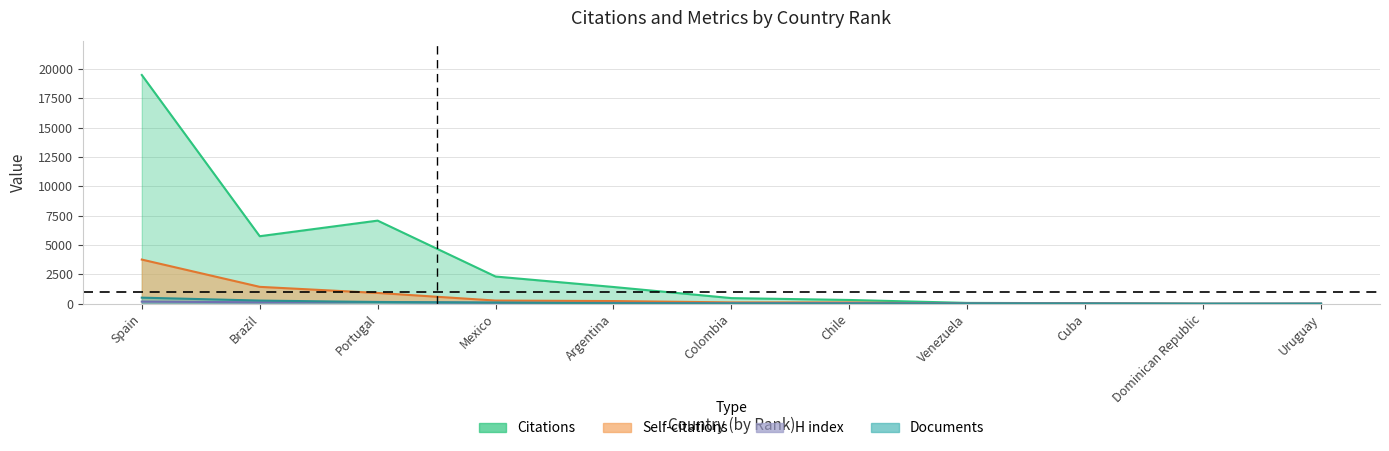

True or false: Documents has more than 0 points higher than both neighbors.

False